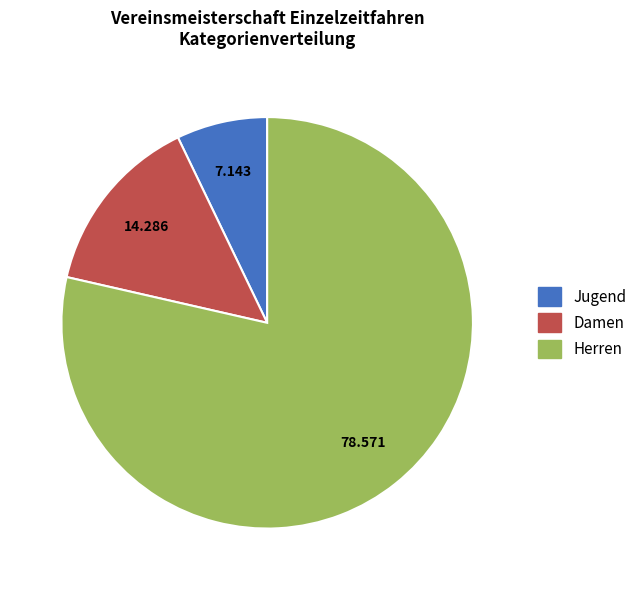

Does any single category account for the majority?

Yes